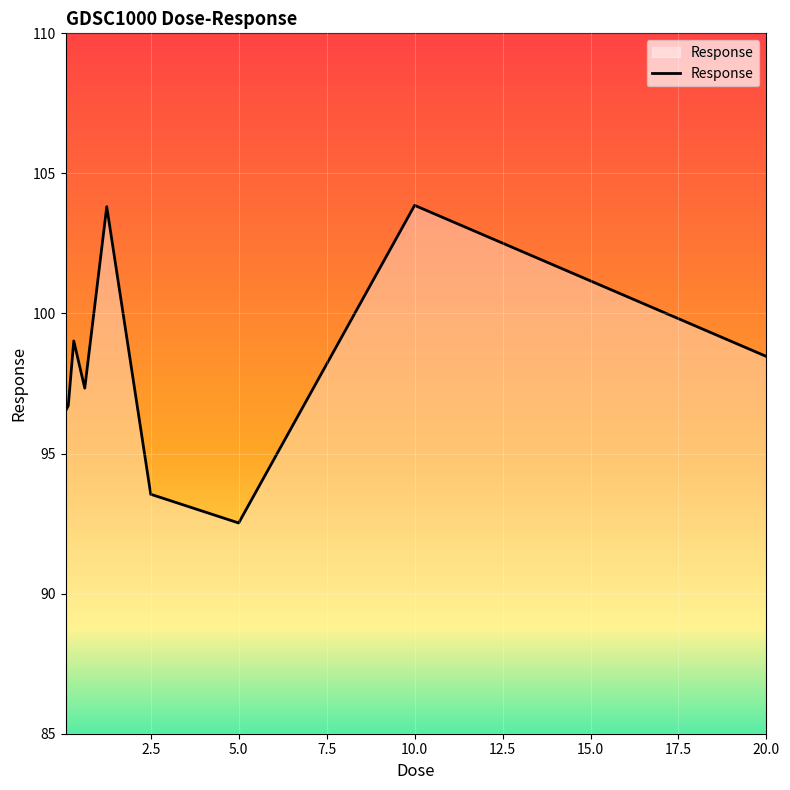

What is the difference between the maximum and minimum values?

11.3